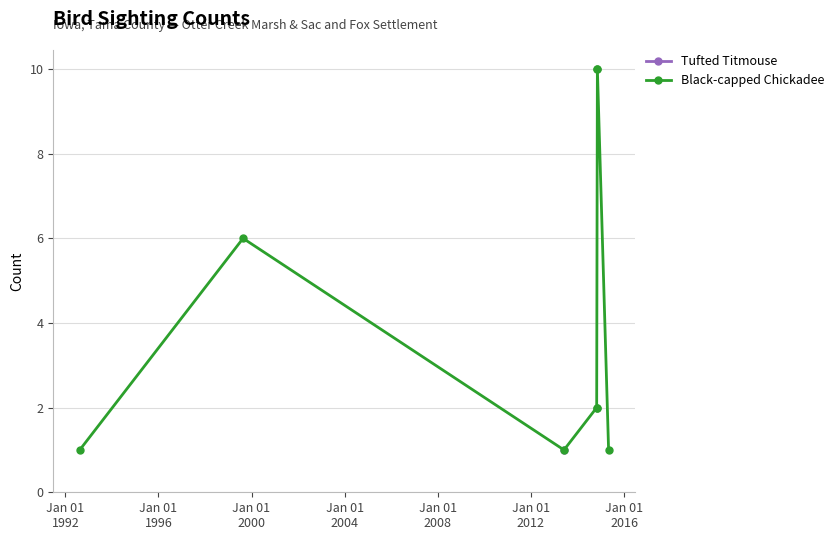

Is it true that the value at Jan 01
2016 is 2?

False